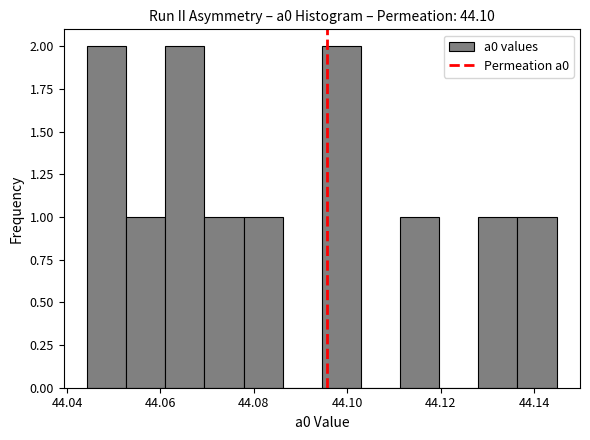

Reading left to right, list every bar in this chart as the range it spans on the x-axis followed by its height. Neither the bar edges nor the heights are printed on the chart, so give them approximately, as read against the axes.

44.044 to 44.052: 2
44.052 to 44.062: 1
44.062 to 44.070: 2
44.070 to 44.078: 1
44.078 to 44.086: 1
44.086 to 44.094: 0
44.094 to 44.102: 2
44.102 to 44.112: 0
44.112 to 44.120: 1
44.120 to 44.128: 0
44.128 to 44.136: 1
44.136 to 44.144: 1